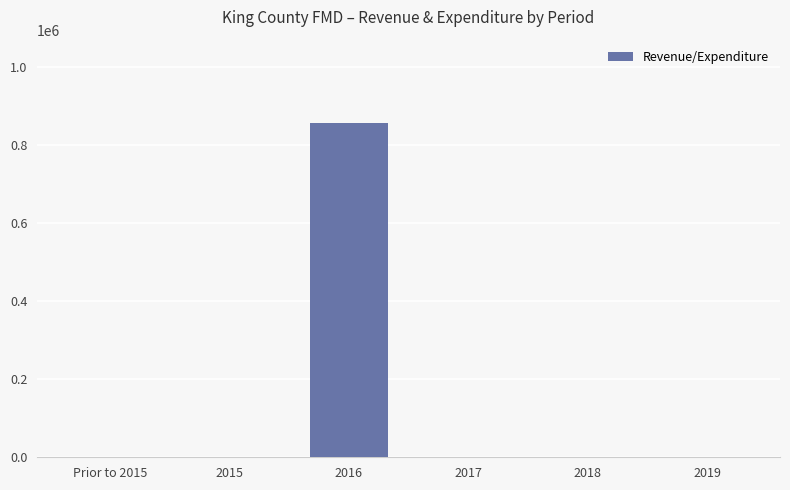

Which category has the highest value across all series?

2016